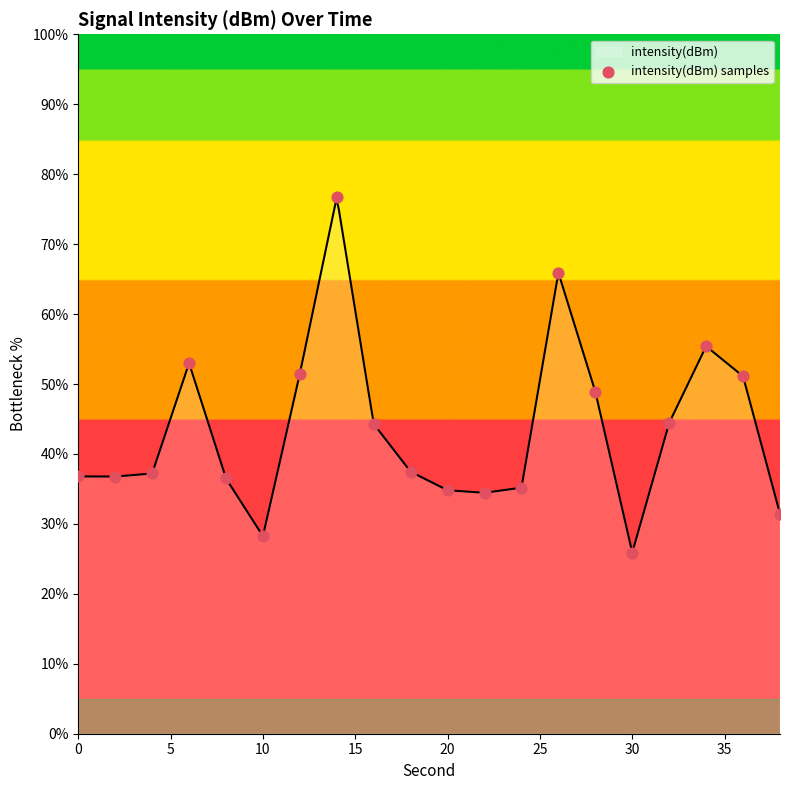

What is the lowest value of the intensity(dBm) series?

26.0